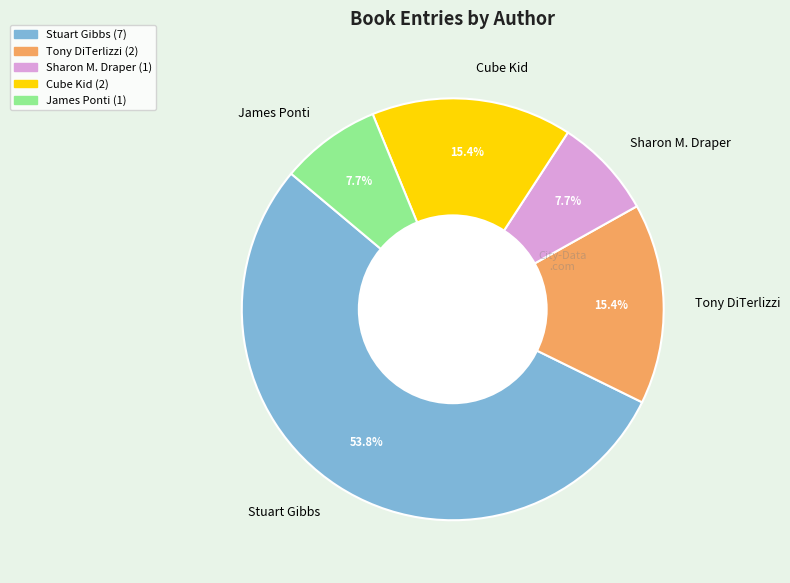

What portion of the pie excludes James Ponti?

92.3%